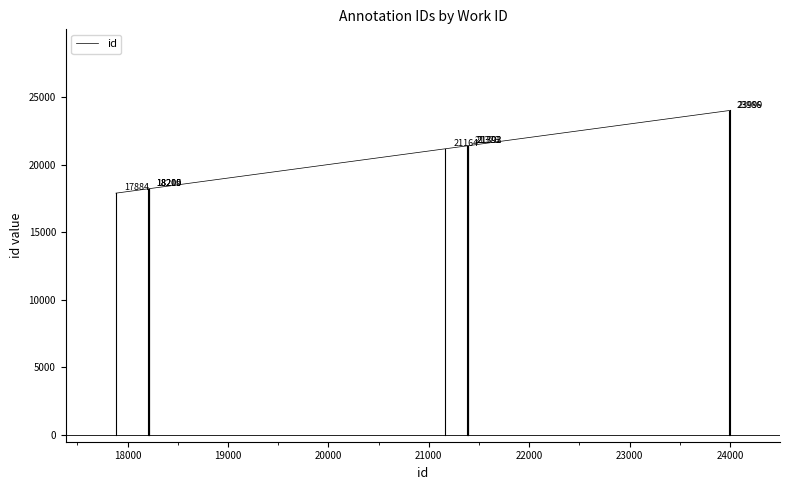

What is the smallest value displayed?

17884